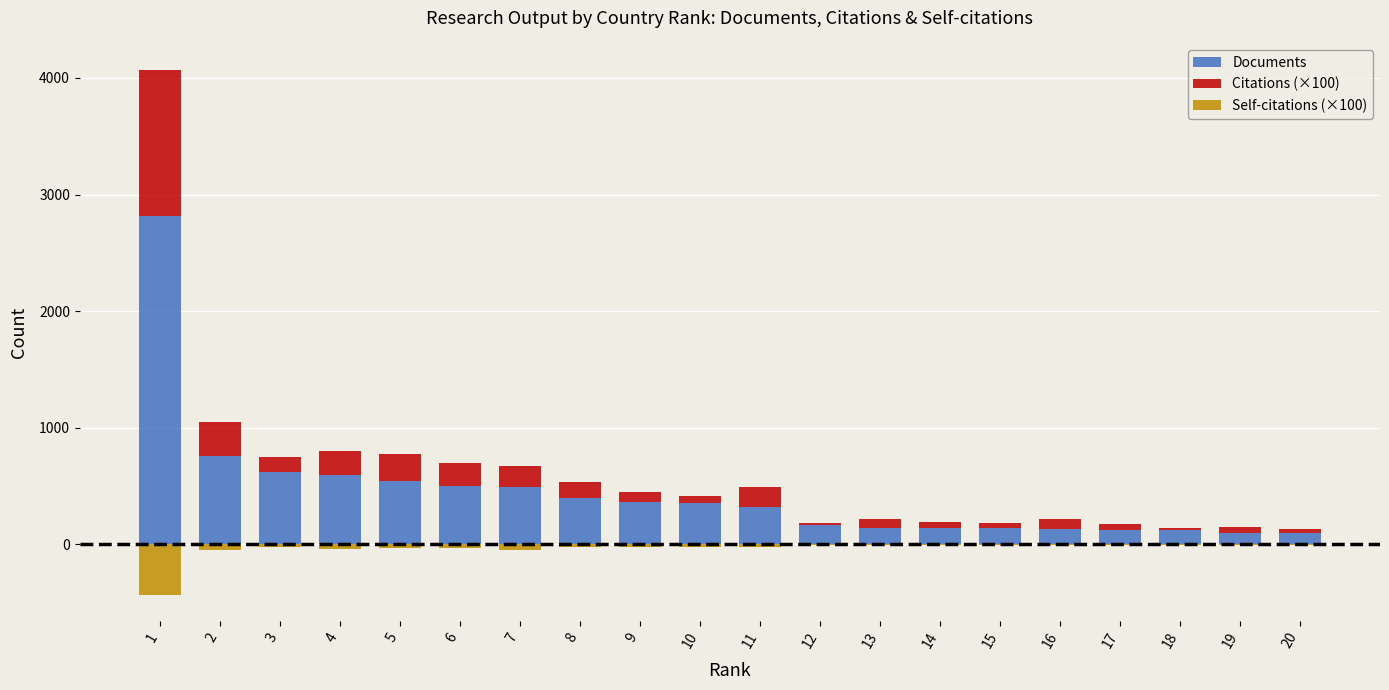

Where does the Self-citations (×100) series first go above -19?

12